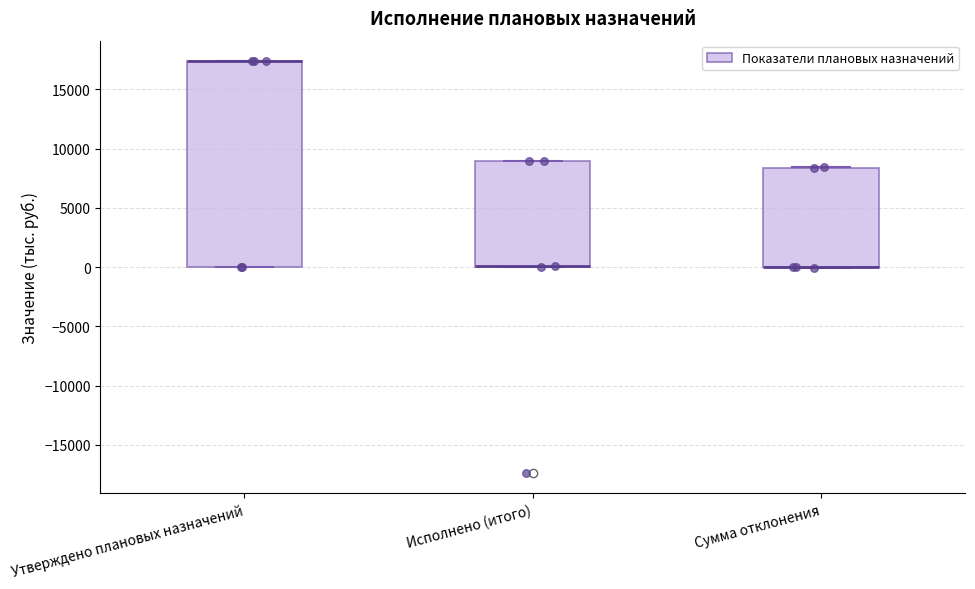

Reading left to right, read every box against the y-axis: the position of its median line, the range the box covers, and the ends of its whiskers. The values are not printed on the chart, so give them approximately, as read against the axis.

Утверждено плановых назначений: median 17500 (drawn on the box's upper edge), box 0 to 17500, whiskers 0 to 17500
Исполнено (итого): median 0 (drawn on the box's lower edge), box 0 to 9000, whiskers 0 to 9000
Сумма отклонения: median 0 (drawn on the box's lower edge), box 0 to 8500, whiskers 0 to 8500